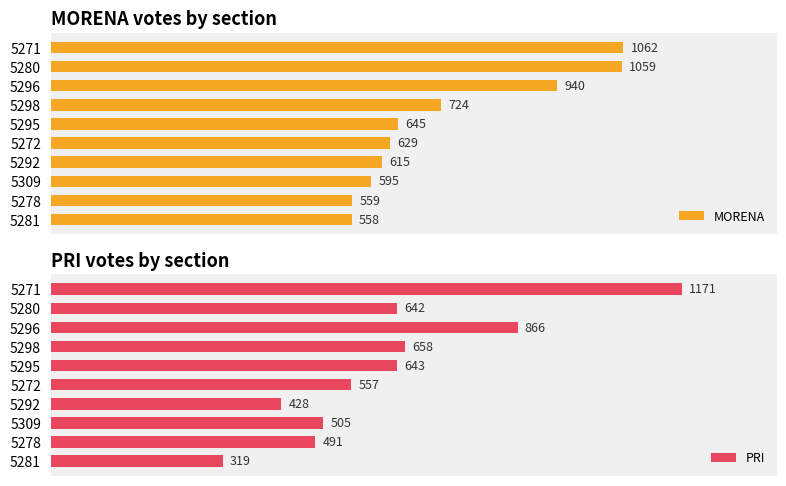

Rank the categories by MORENA value from highest to lowest.

5271, 5280, 5296, 5298, 5295, 5272, 5292, 5309, 5278, 5281